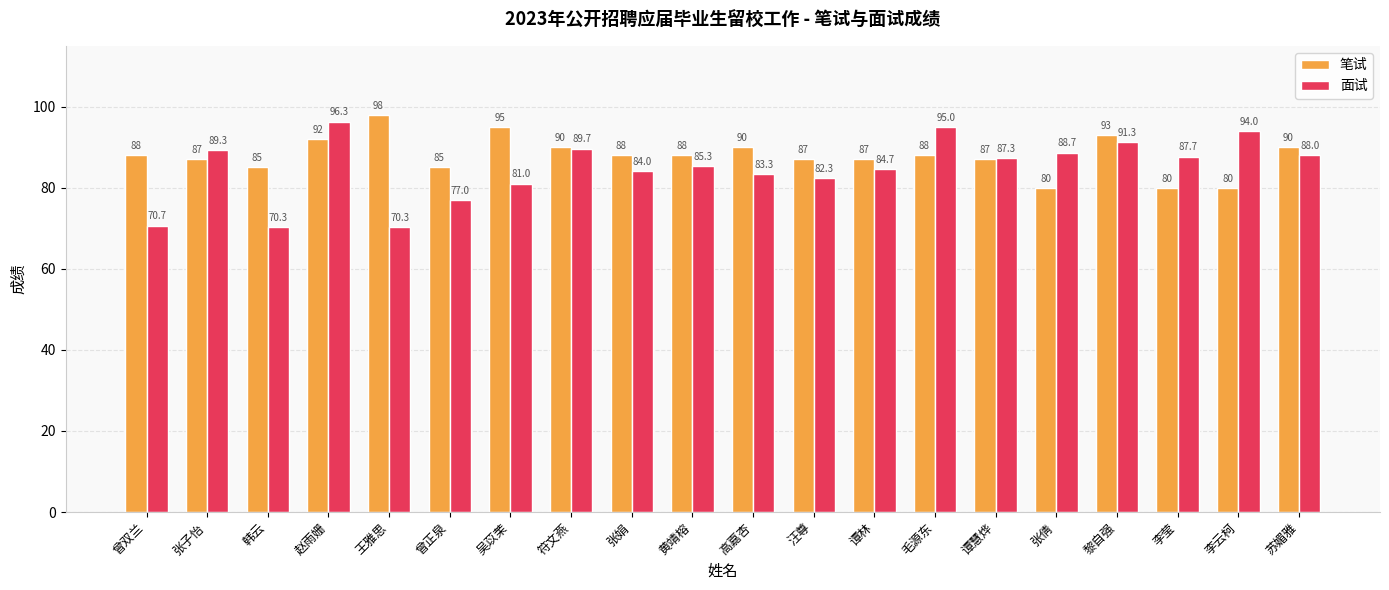

How many groups of bars are there?

20